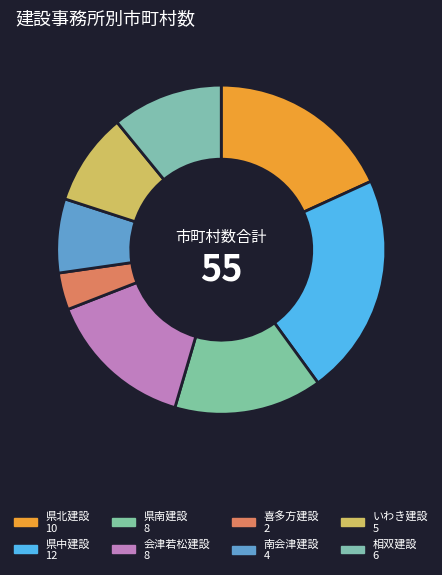

To the nearest percent, what portion does 県北建設 represent?

18%